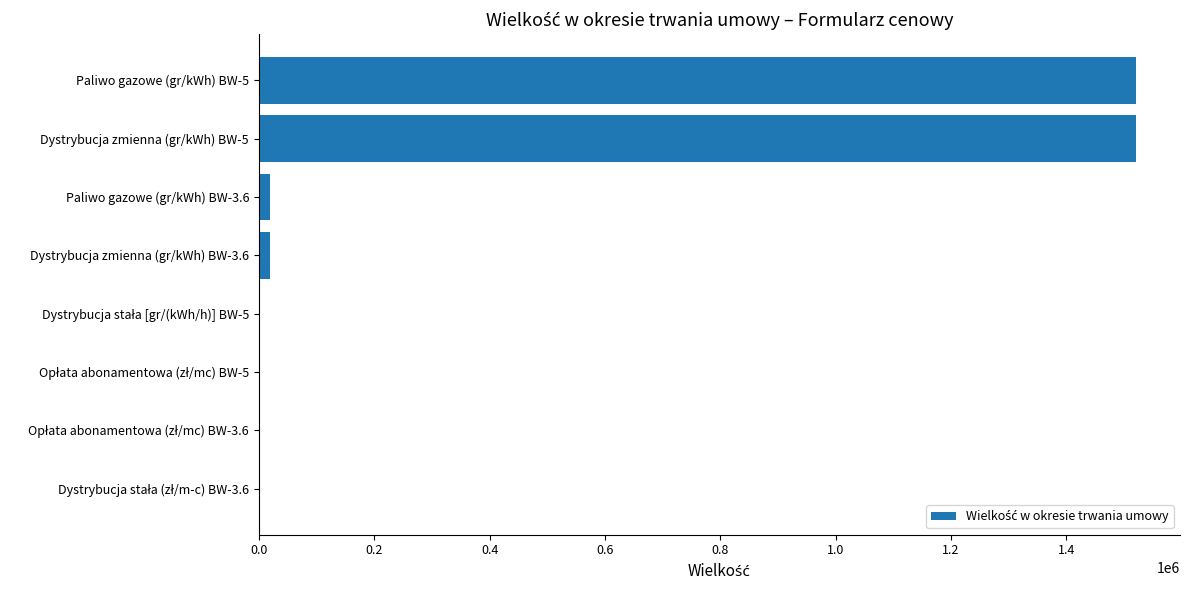

What is the sum of all values?

3081478